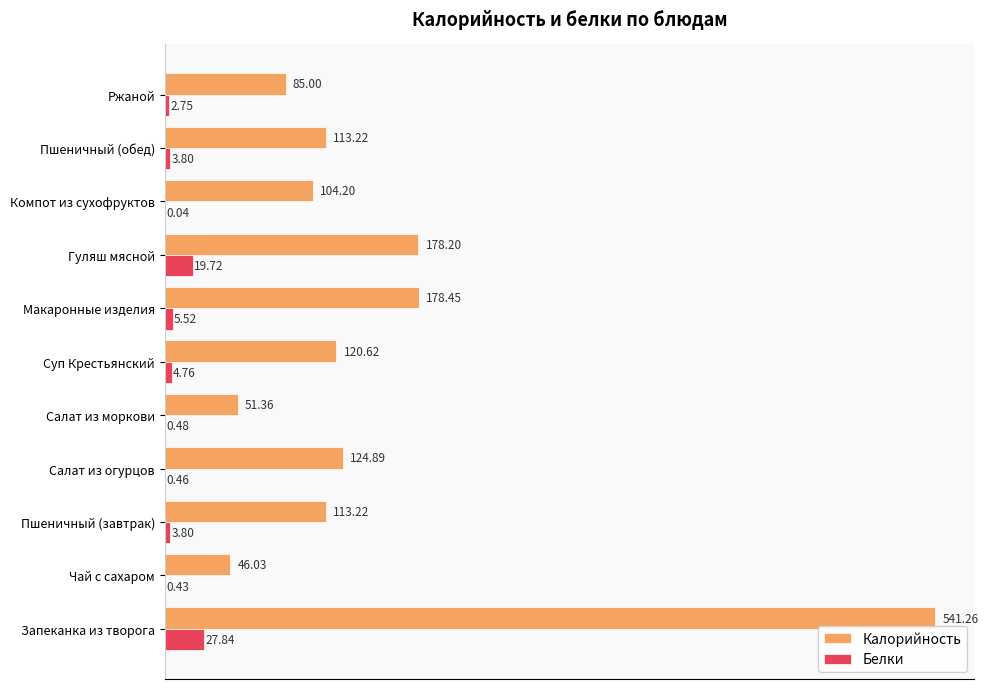

Where is Белки nearest to the value 13?

Гуляш мясной